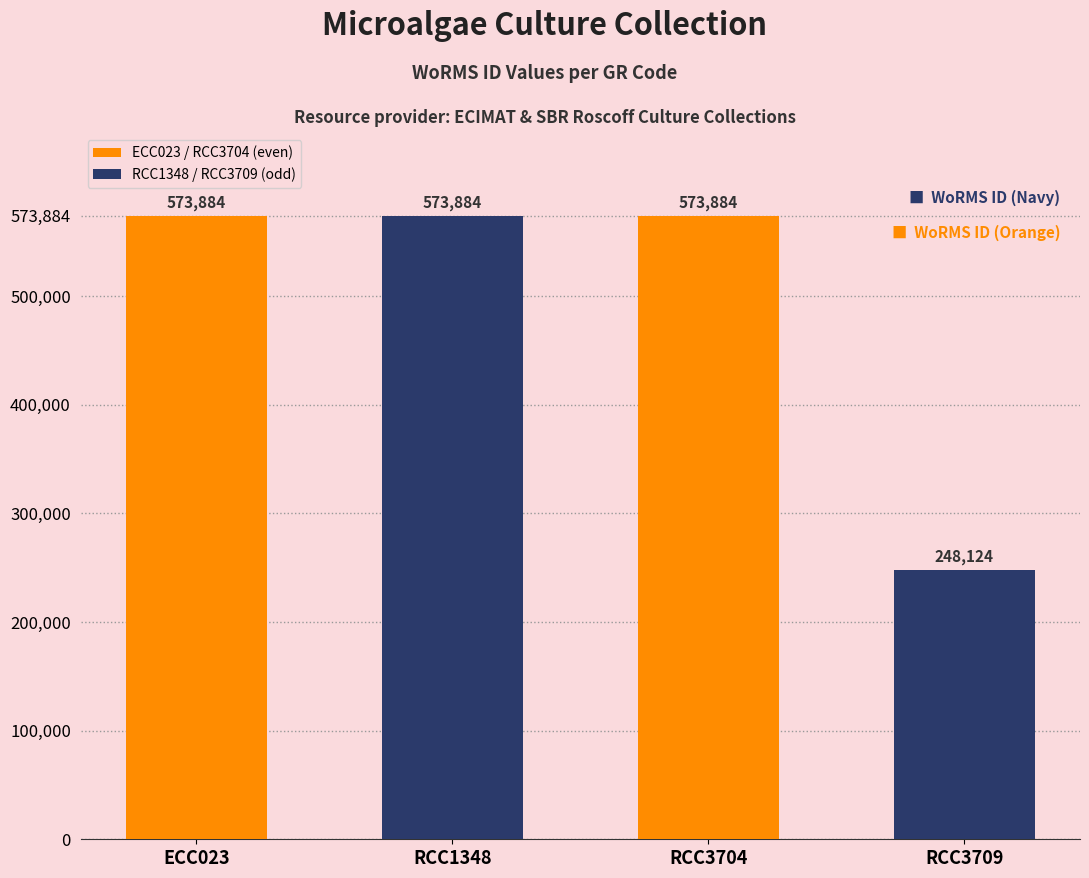

What is the label of the 3rd bar from the right?

RCC1348